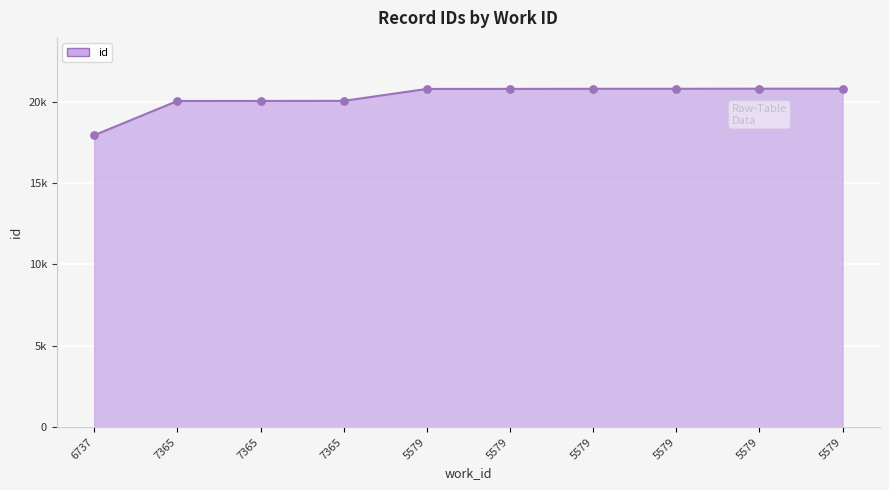

What is the change in value from 5579 to 5579?

+13